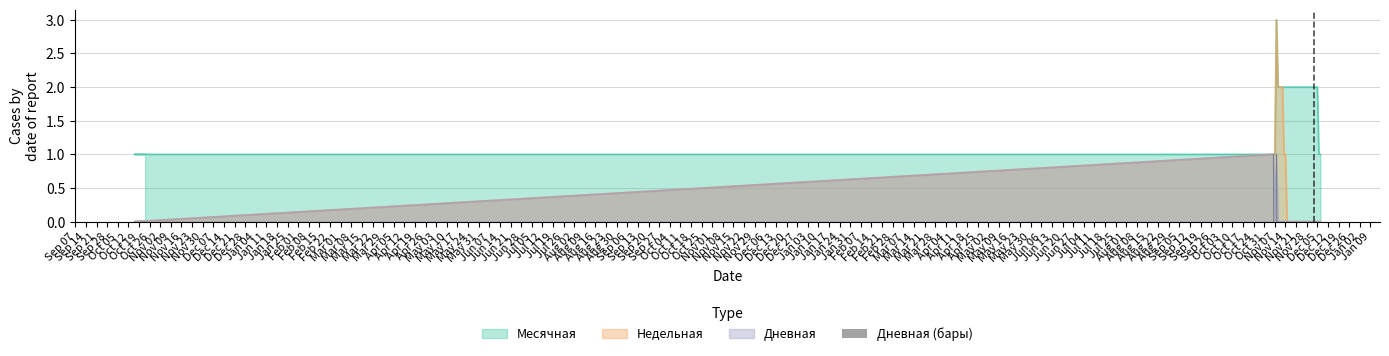

Between Dec 28 and Mar 22, which is larger?

Dec 28